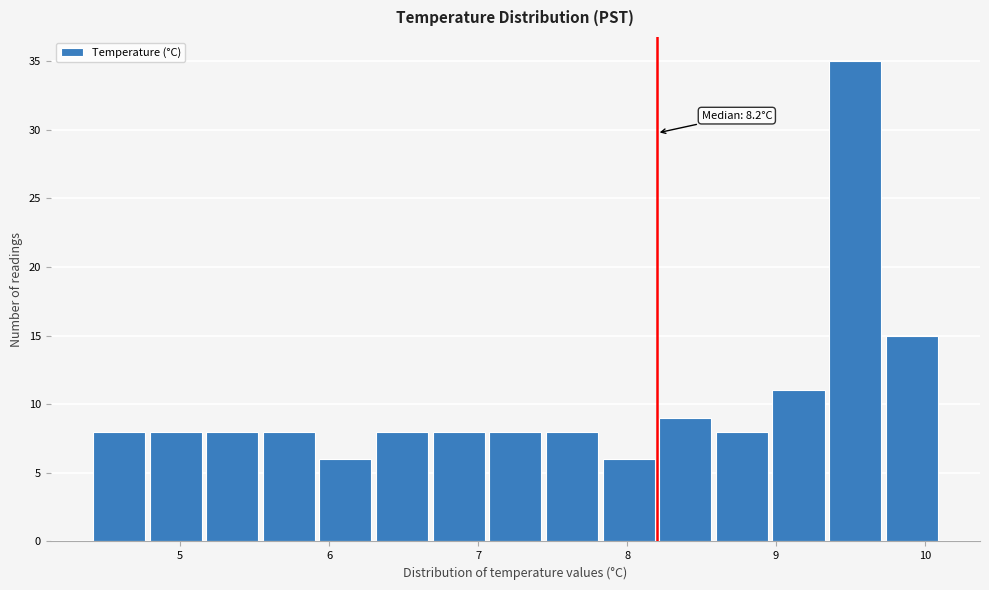

Read against the x-axis, roughly where is the centre of the tallest bar?

9.5